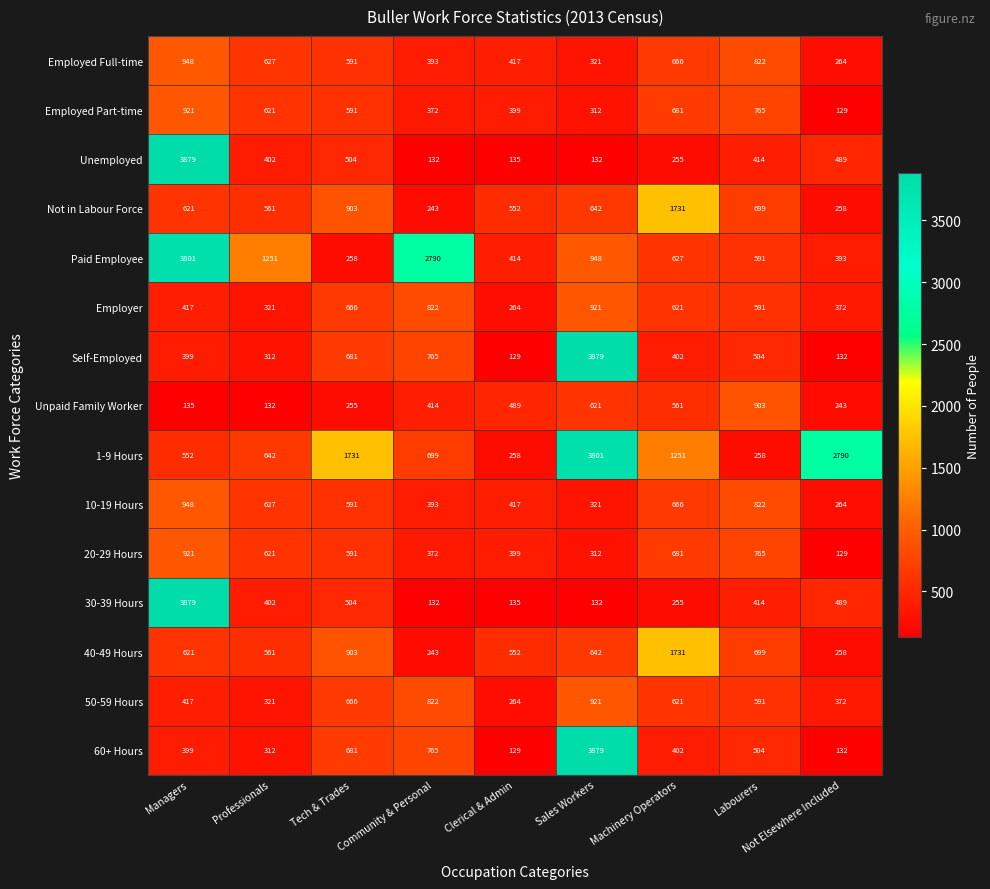

What is the spread (max minus min) of values at Professionals?

1119